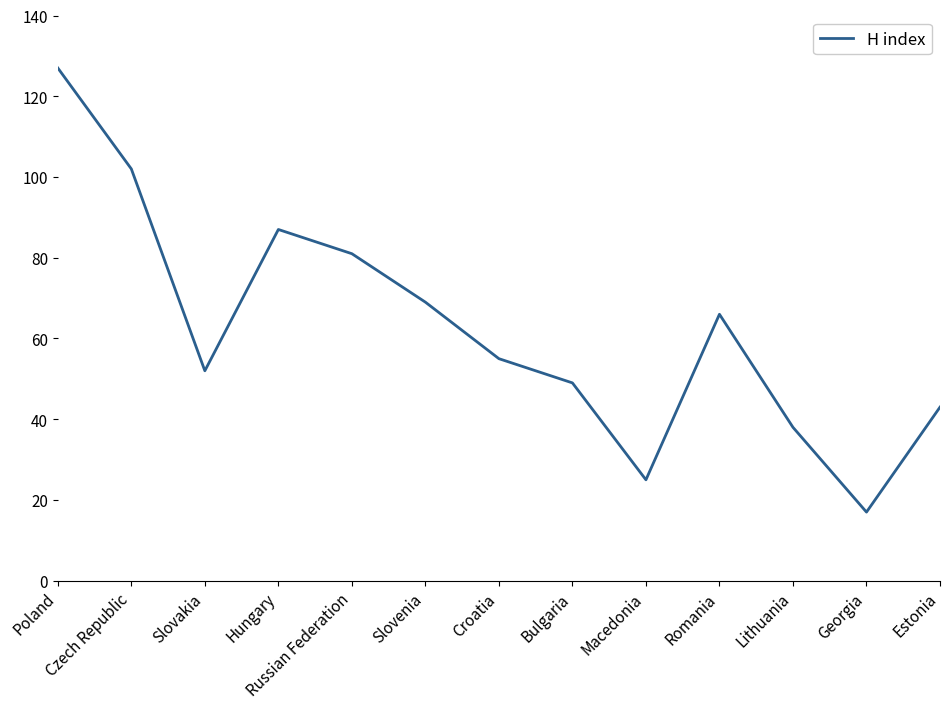

What is the approximate value at Lithuania?

38